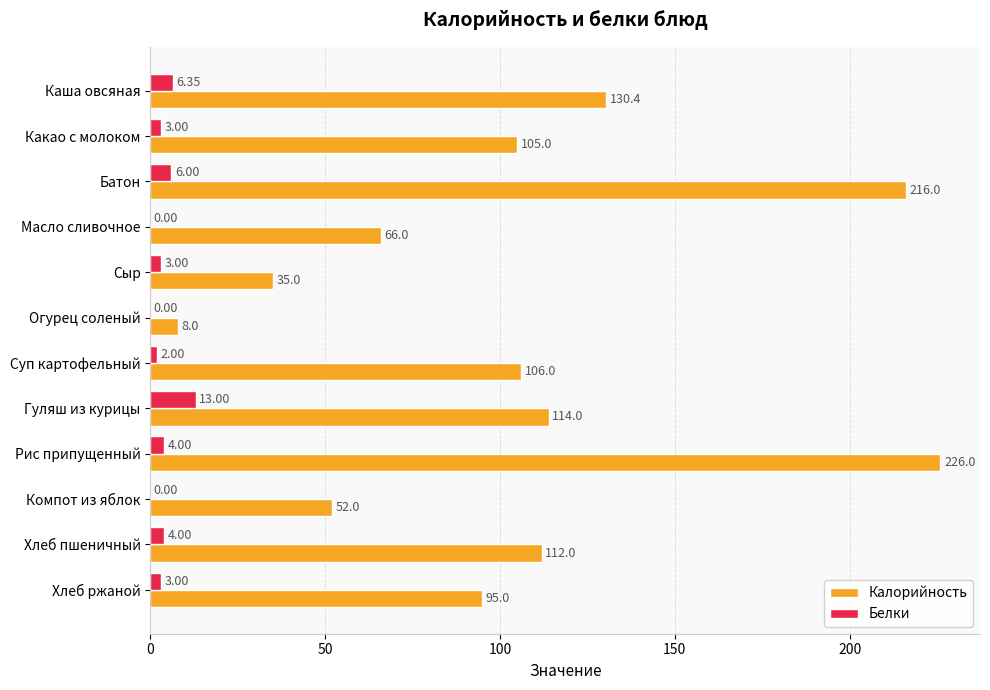

What is the average value of the Калорийность series?

105.4